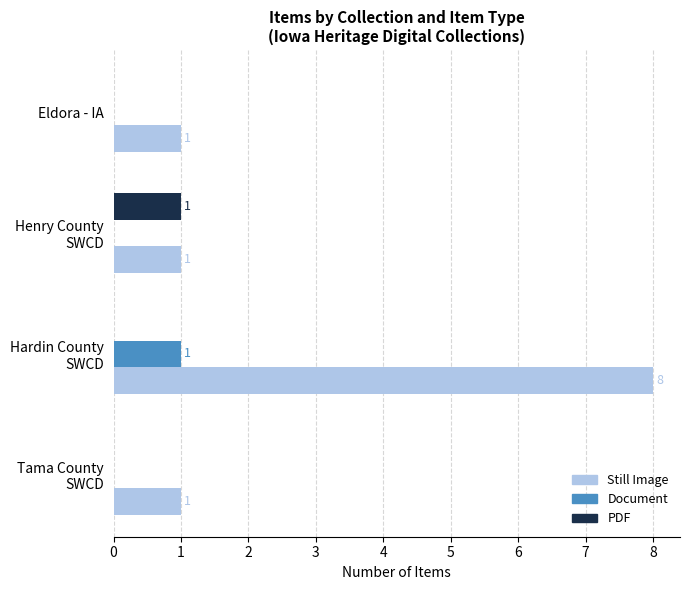

Which series has the largest total across all categories?

Still Image